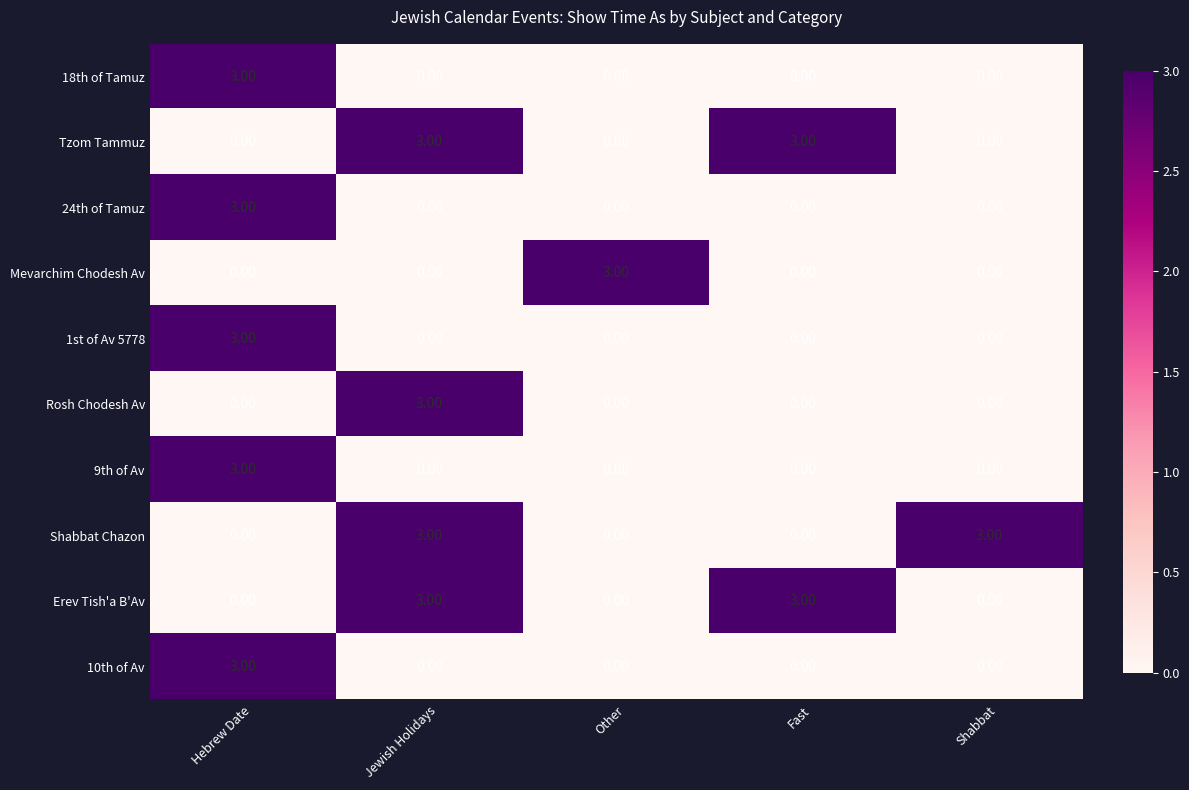

At which category is the sum across all series the highest?

Hebrew Date